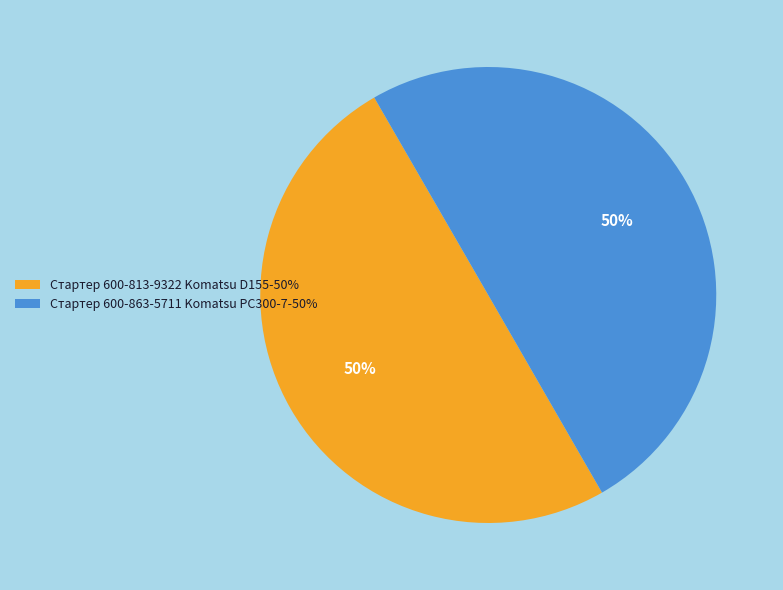

Combined, do Стартер 600-863-5711 Komatsu РС300-7 and Стартер 600-813-9322 Komatsu D155 account for over 50%?

Yes